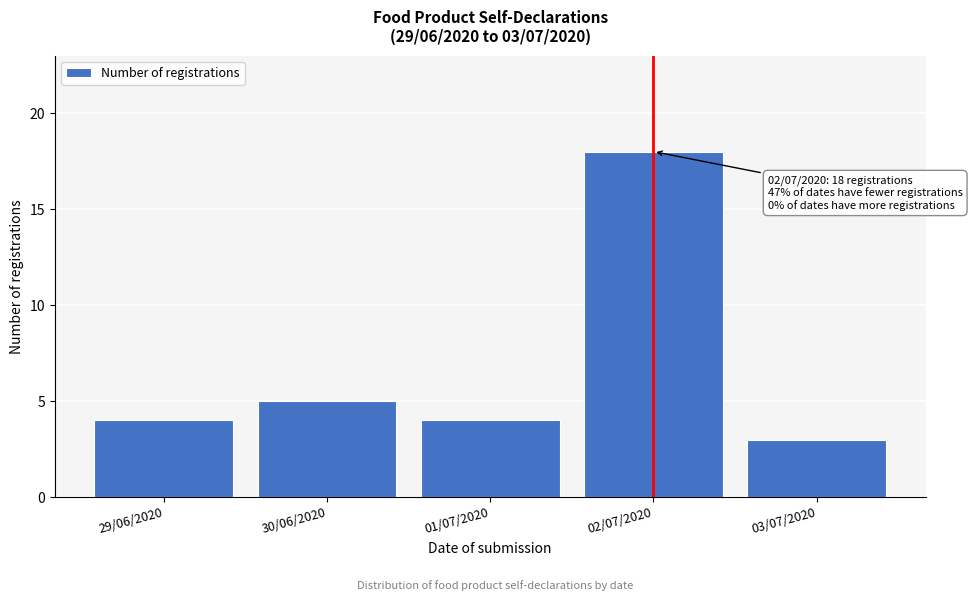

Reading left to right, what are all the values shown in this chart?

4	5	4	18	3